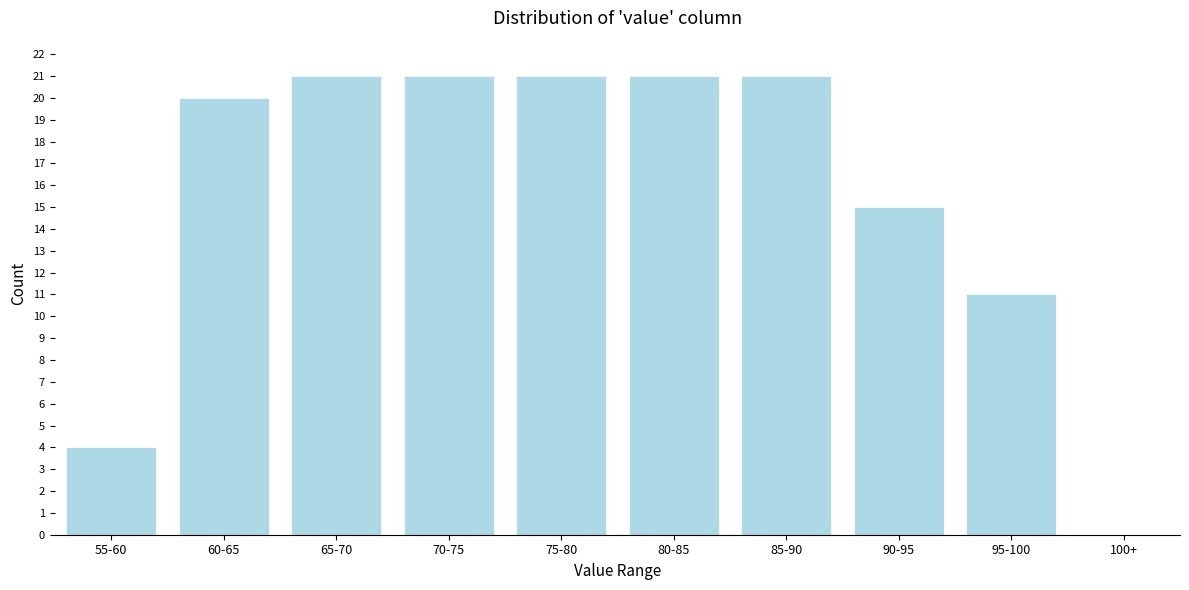

Reading left to right, list all the values displayed in this chart.

55-60=4	60-65=20	65-70=21	70-75=21	75-80=21	80-85=21	85-90=21	90-95=15	95-100=11	100+=0